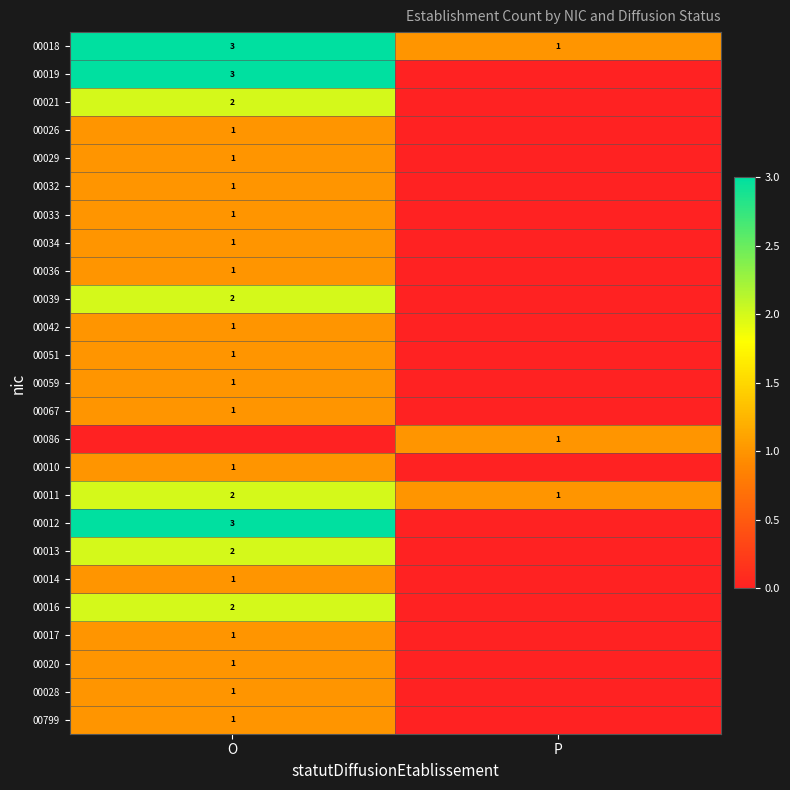

Is it true that 00014 equals 1 at O?

True